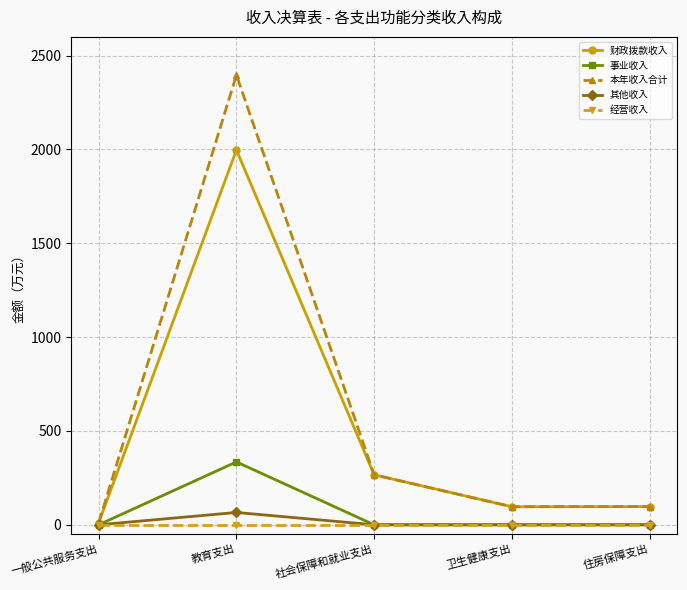

What position from the left is 教育支出?

2